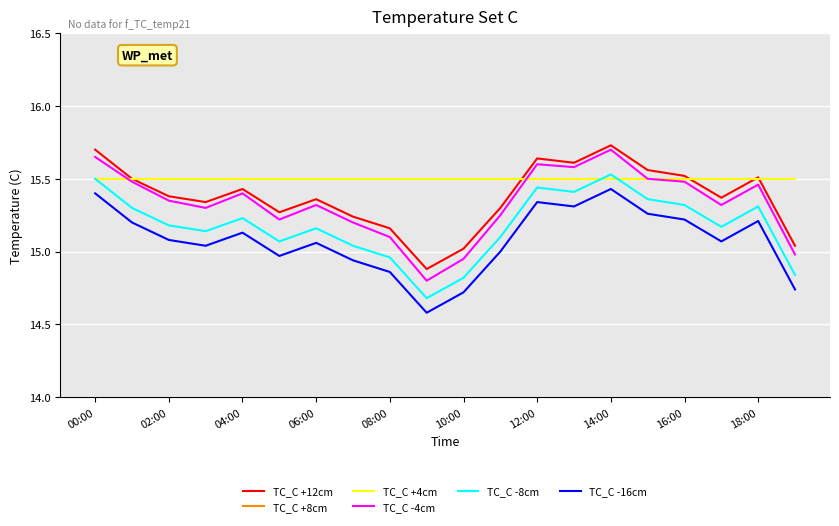

At which label does TC_C -4cm first exceed 15?

00:00